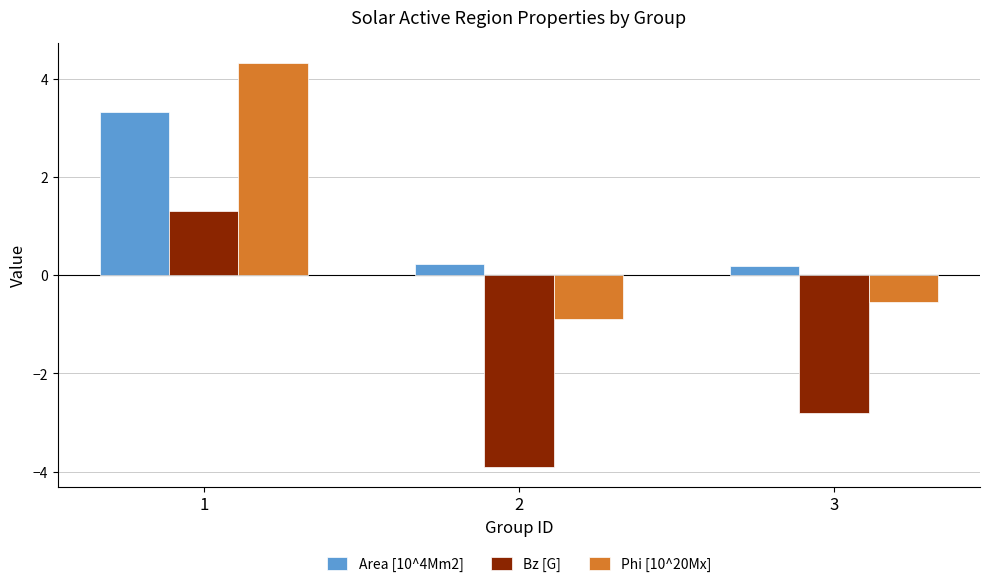

How many data points in Phi [10^20Mx] are above 0?

1